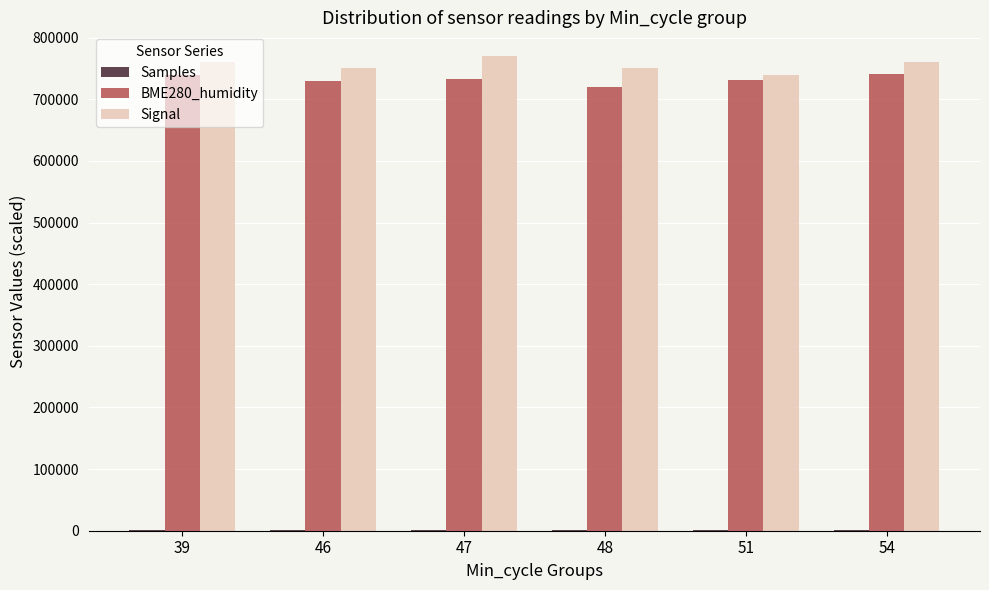

What is the highest value of the BME280_humidity series?

740100.0